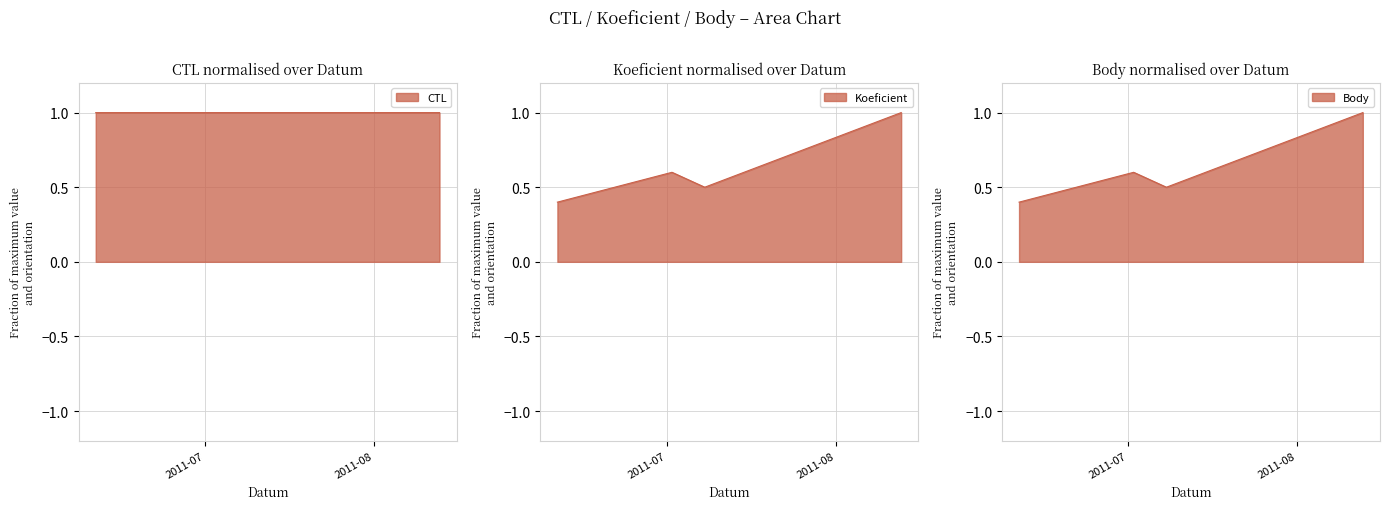

Does the chart display data point markers on the line(s)?

No